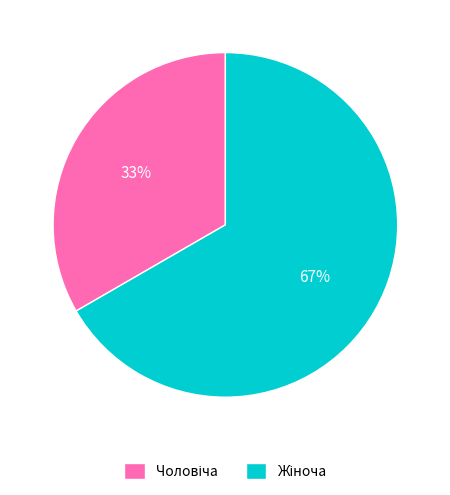

Count the number of slices in the pie.

2